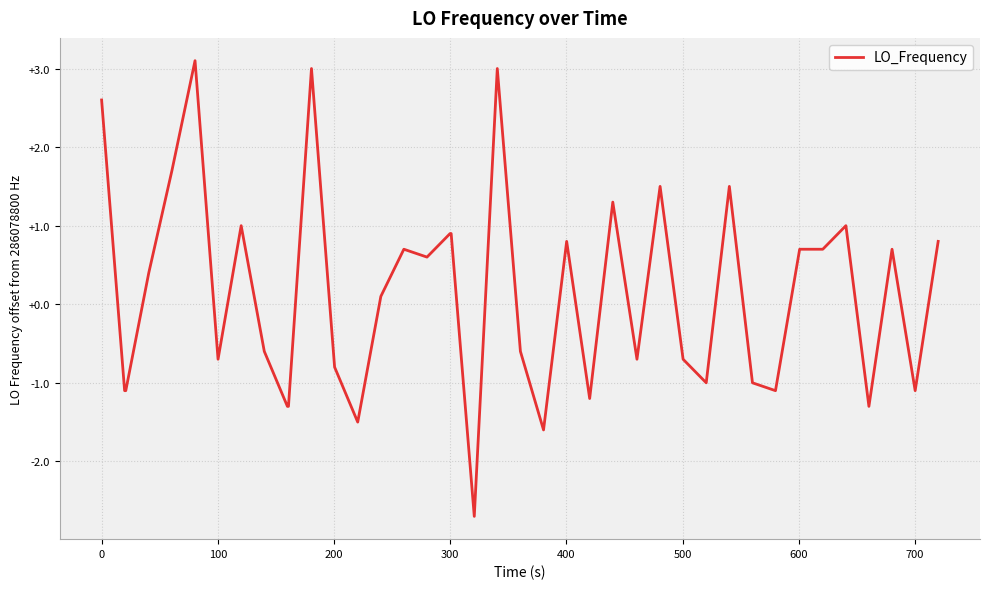

What is the maximum value shown in the chart?

3.1